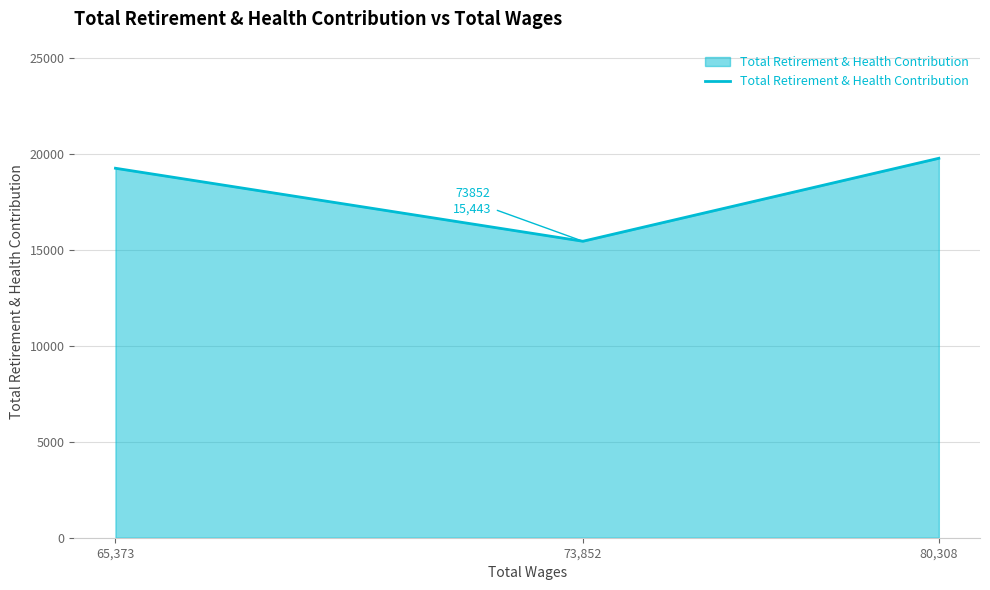

What is the sum of all values?

54454